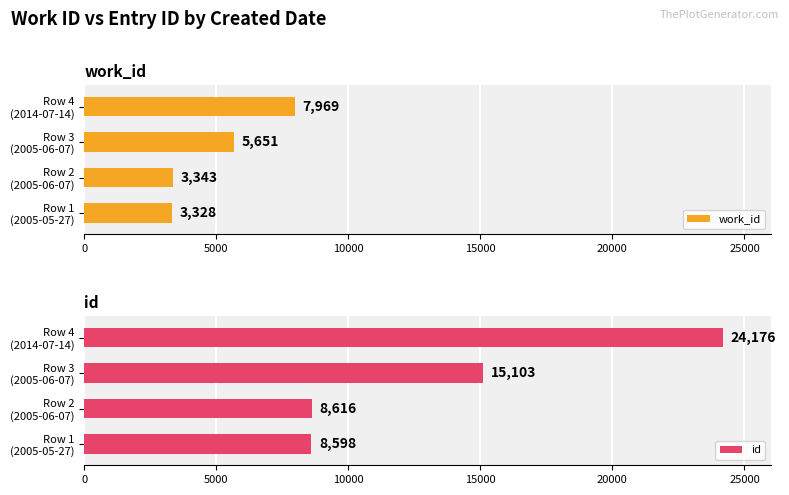

Where is id nearest to the value 16387?

Row 3
(2005-06-07)